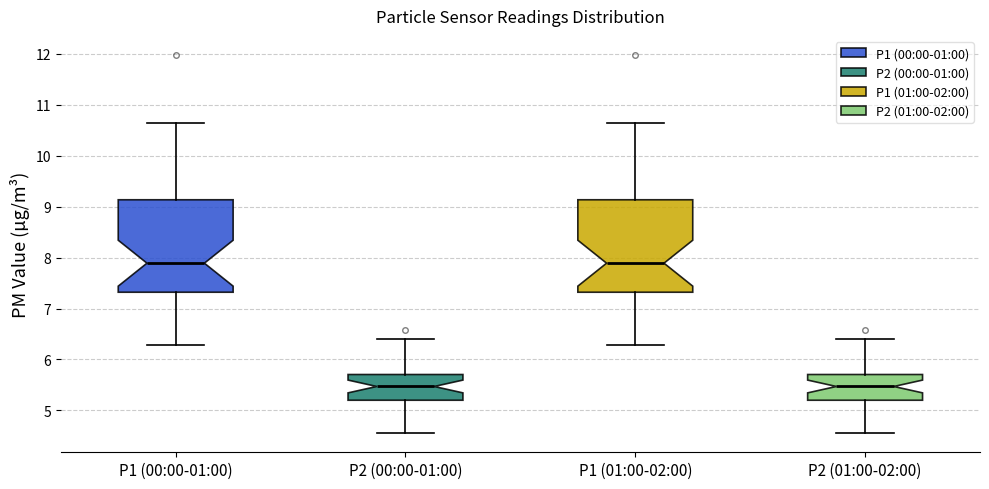

Reading left to right, read every box against the y-axis: the position of its median line, the range the box covers, and the ends of its whiskers. The values are not printed on the chart, so give them approximately, as read against the axis.

P1 (00:00-01:00): median 7.9, box 7.3 to 9.1, whiskers 6.3 to 10.7
P2 (00:00-01:00): median 5.5, box 5.2 to 5.7, whiskers 4.6 to 6.4
P1 (01:00-02:00): median 7.9, box 7.3 to 9.1, whiskers 6.3 to 10.7
P2 (01:00-02:00): median 5.5, box 5.2 to 5.7, whiskers 4.6 to 6.4